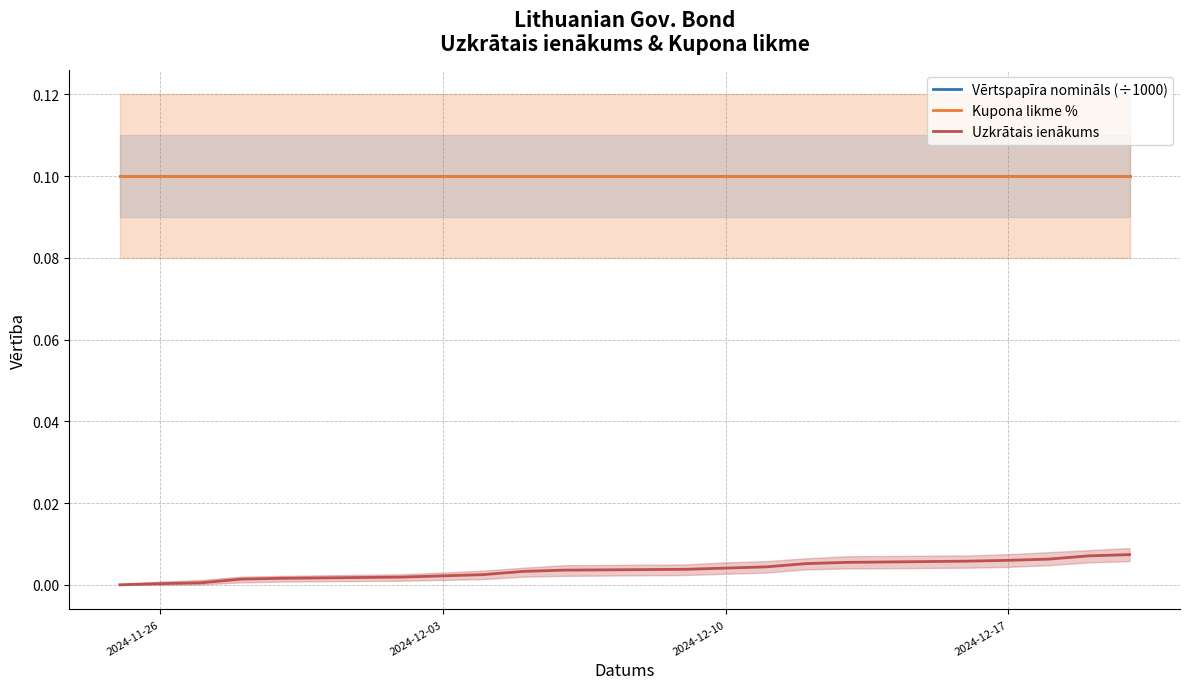

What is the spread (max minus min) of values at 2024-12-17?

0.1